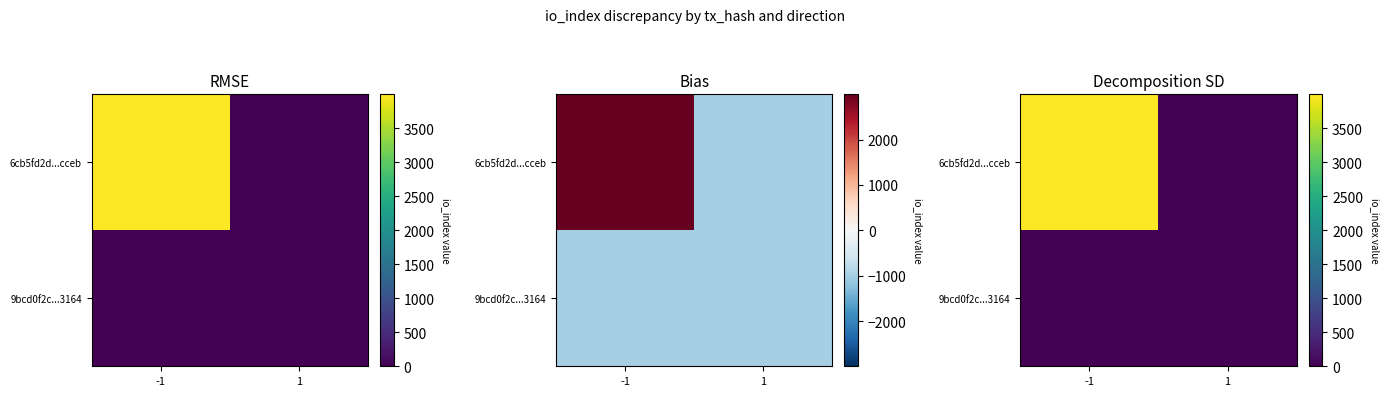

Is it true that 9bcd0f2c...3164 equals 0 at -1?

True